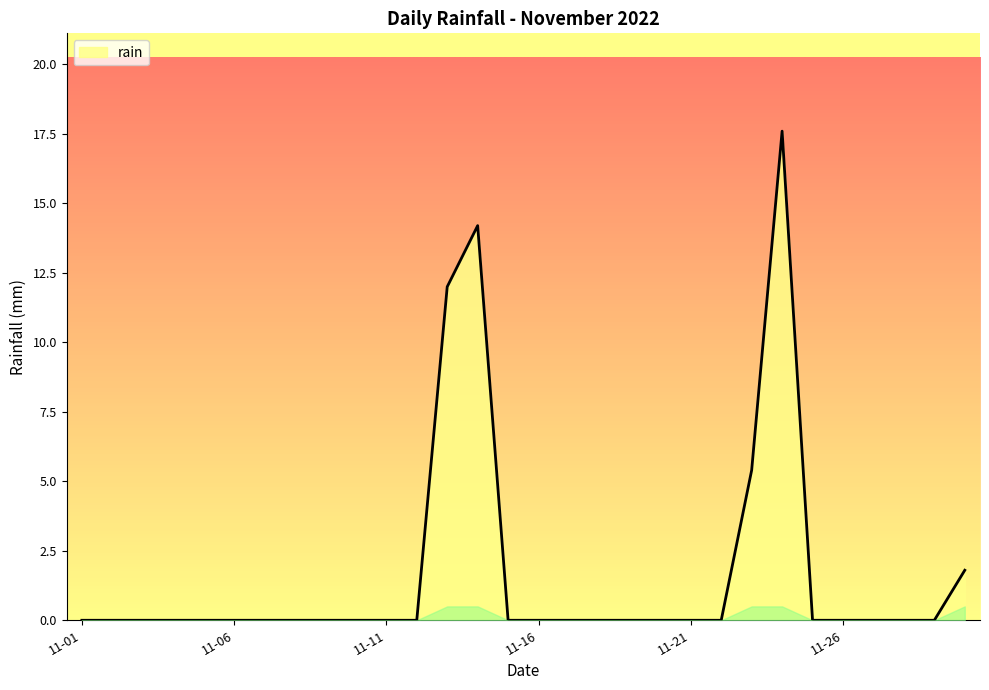

What is the greatest value displayed?

17.6